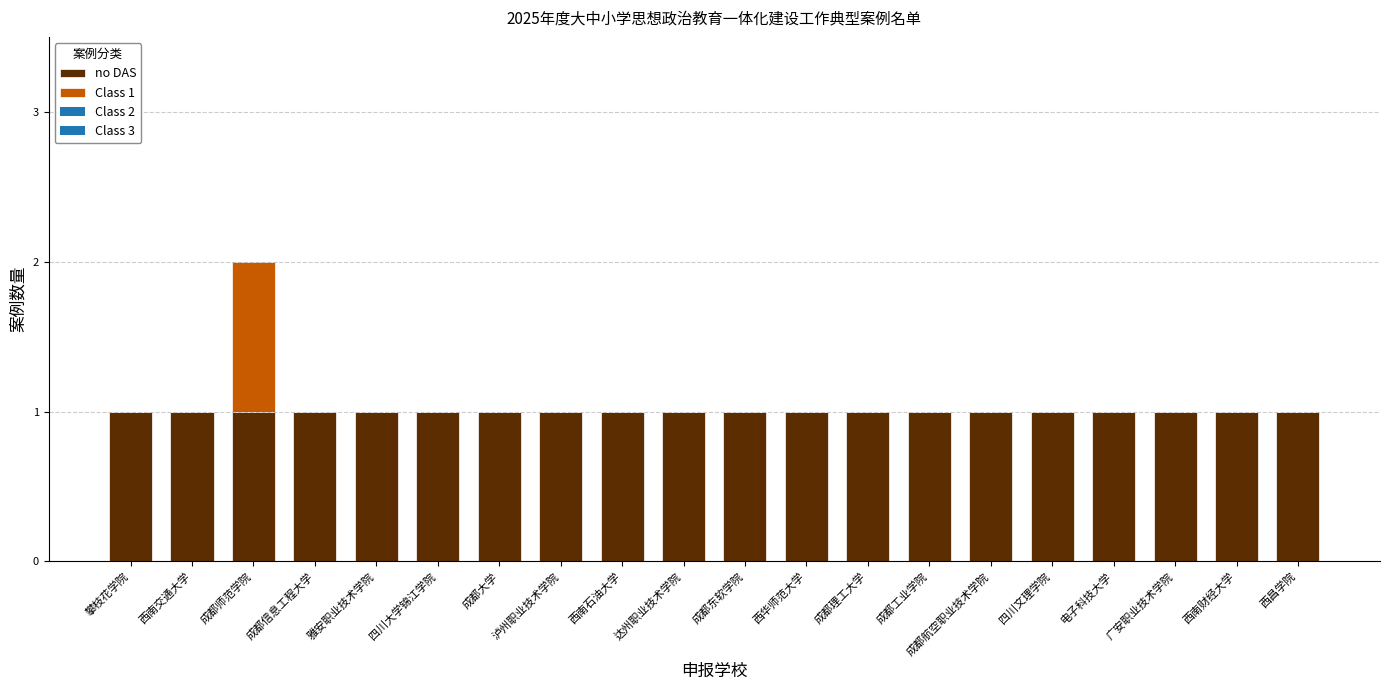

Is it true that no DAS equals 1 at 成都工业学院?

True